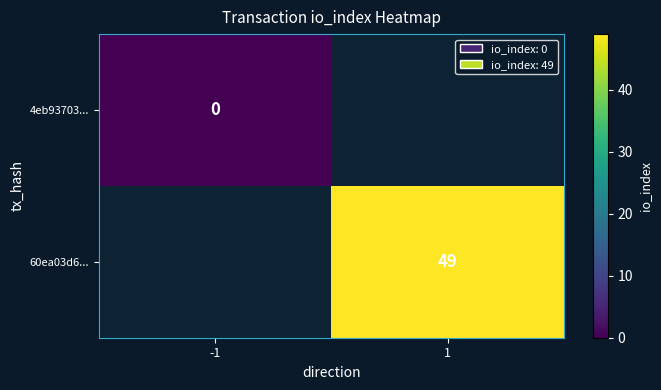

Which category has the highest value across all series?

1